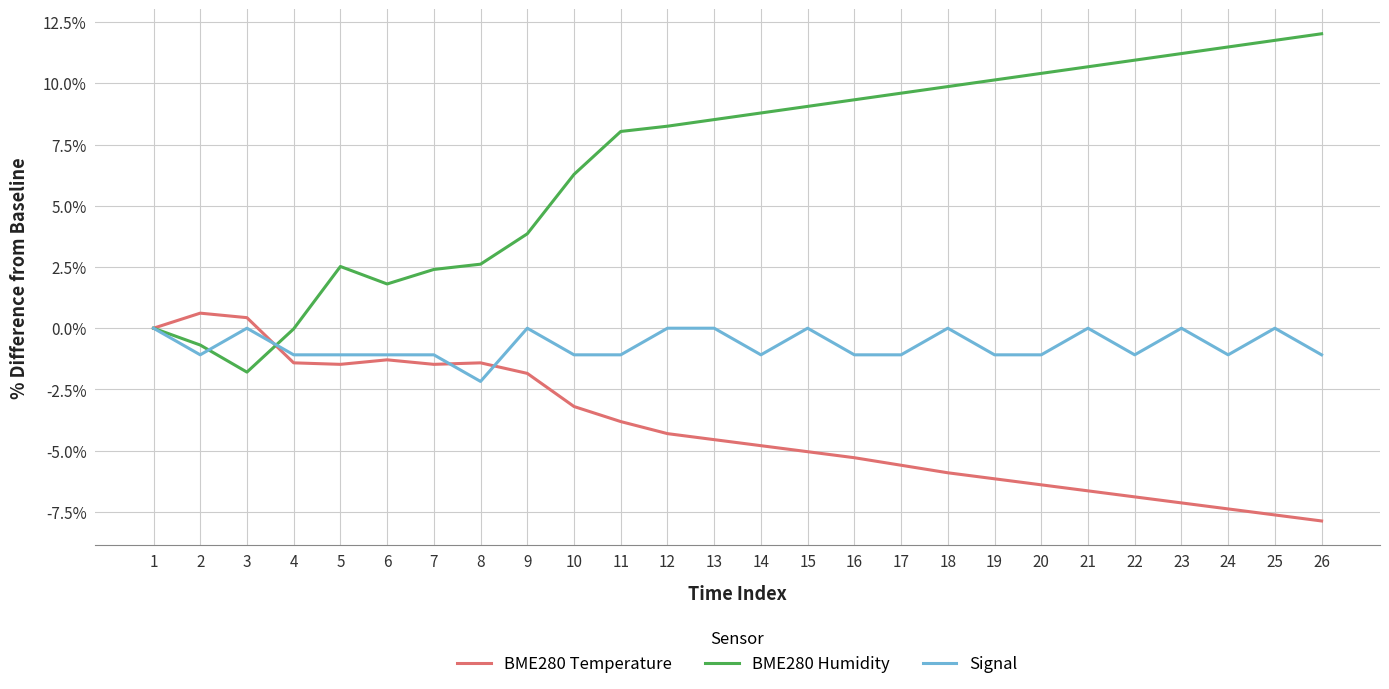

At 26, list the series in order from largest to smallest.

BME280 Humidity, Signal, BME280 Temperature